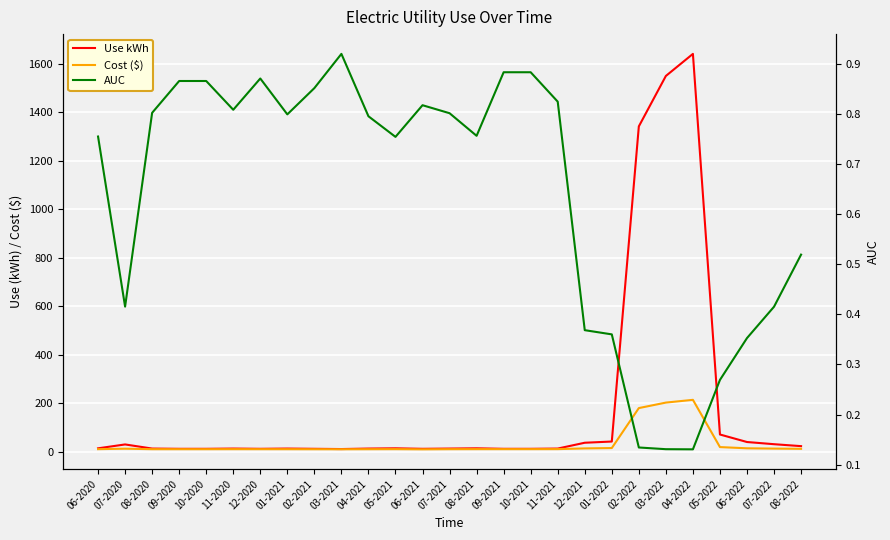

Which series has the largest total across all categories?

Use kWh